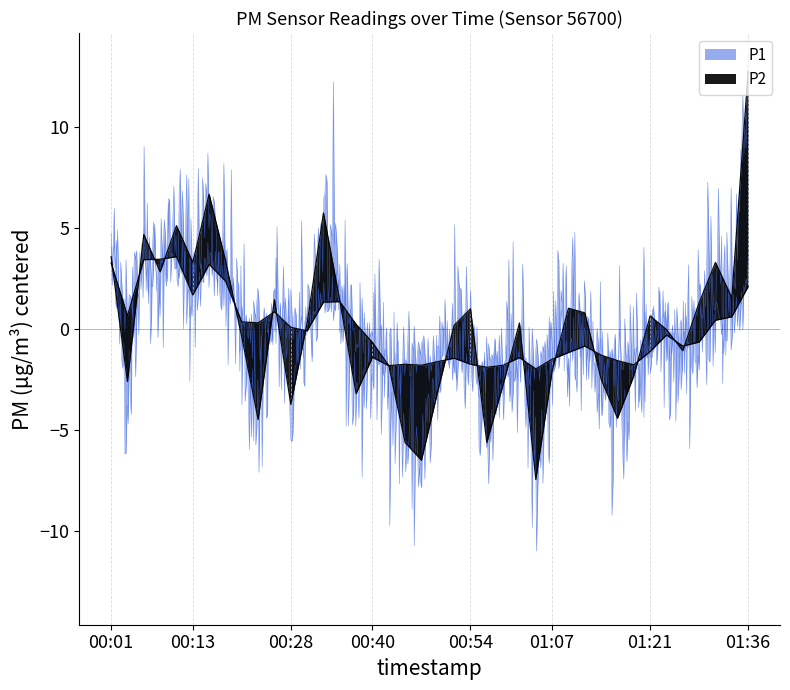

Does the chart have visible grid lines?

Yes